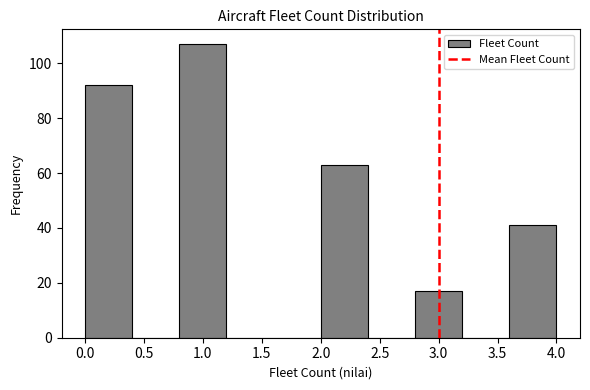

Reading left to right, transcribe this chart: for each bar, give the range it covers on the x-axis and its height. The values are not printed on the chart, so give them approximately, as read against the axis.

0.0 to 0.4: 92
0.4 to 0.8: 0
0.8 to 1.2: 108
1.2 to 1.6: 0
1.6 to 2.0: 0
2.0 to 2.4: 64
2.4 to 2.8: 0
2.8 to 3.2: 18
3.2 to 3.6: 0
3.6 to 4.0: 42